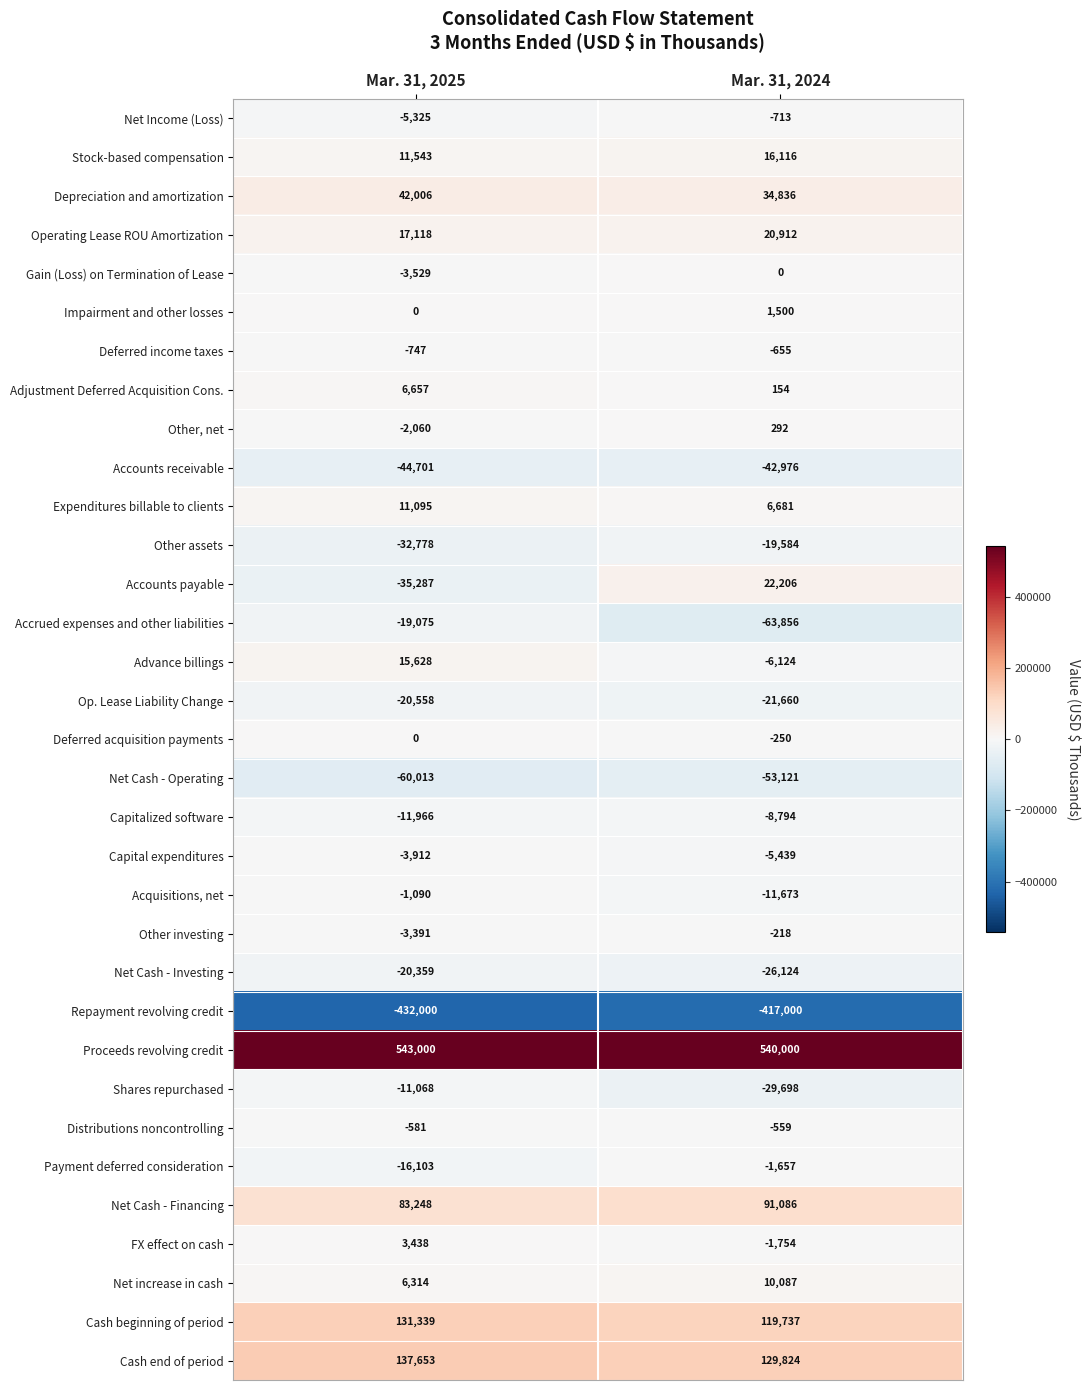

At how many categories does at least one series exceed 154581?

2